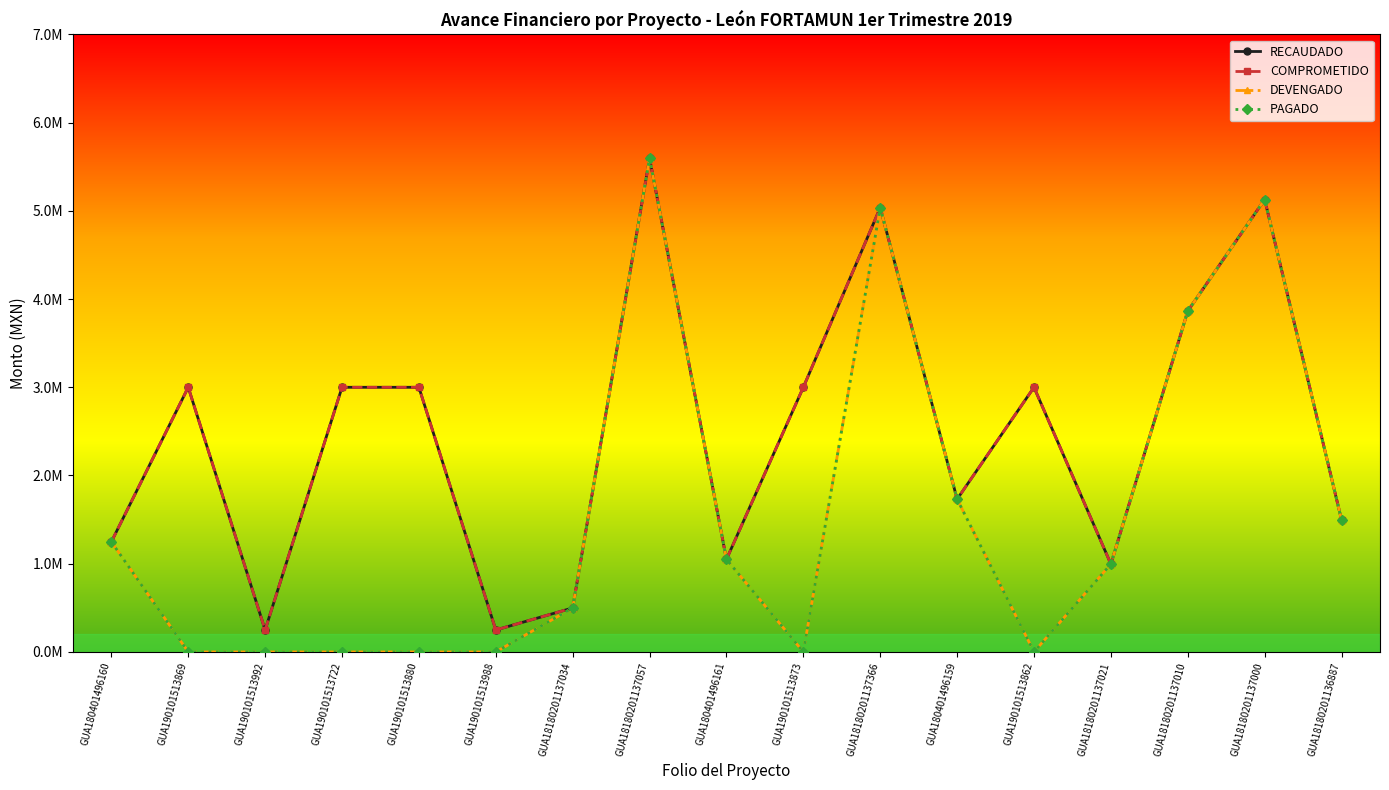

Rank the categories by DEVENGADO value from lowest to highest.

GUA190101513869, GUA190101513992, GUA190101513722, GUA190101513880, GUA190101513988, GUA190101513873, GUA190101513862, GUA18180201137034, GUA18180201137021, GUA180401496161, GUA180401496160, GUA18180201136887, GUA180401496159, GUA18180201137010, GUA18180201137366, GUA18180201137000, GUA18180201137057